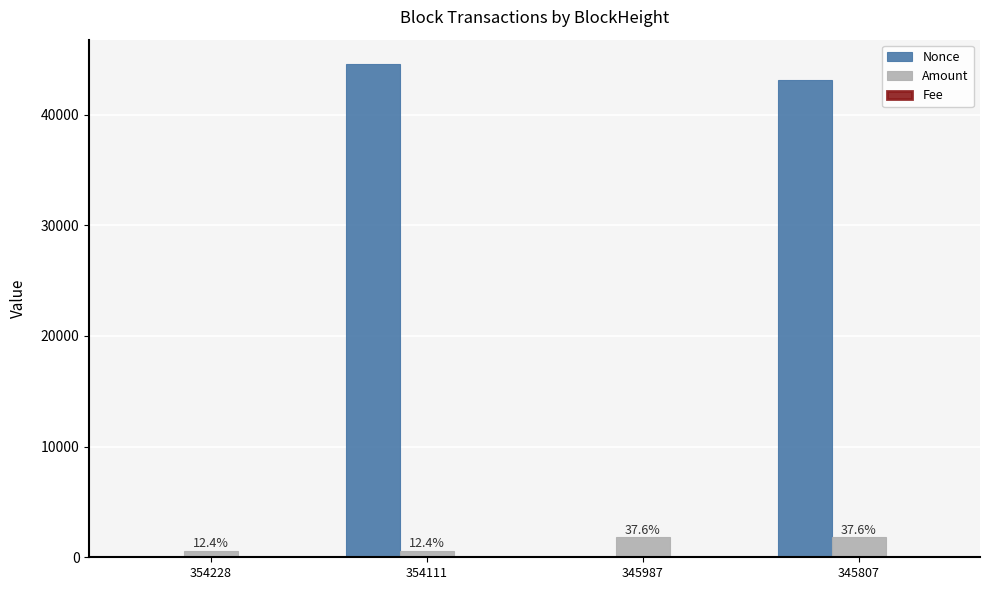

How many data points does each series have?

4